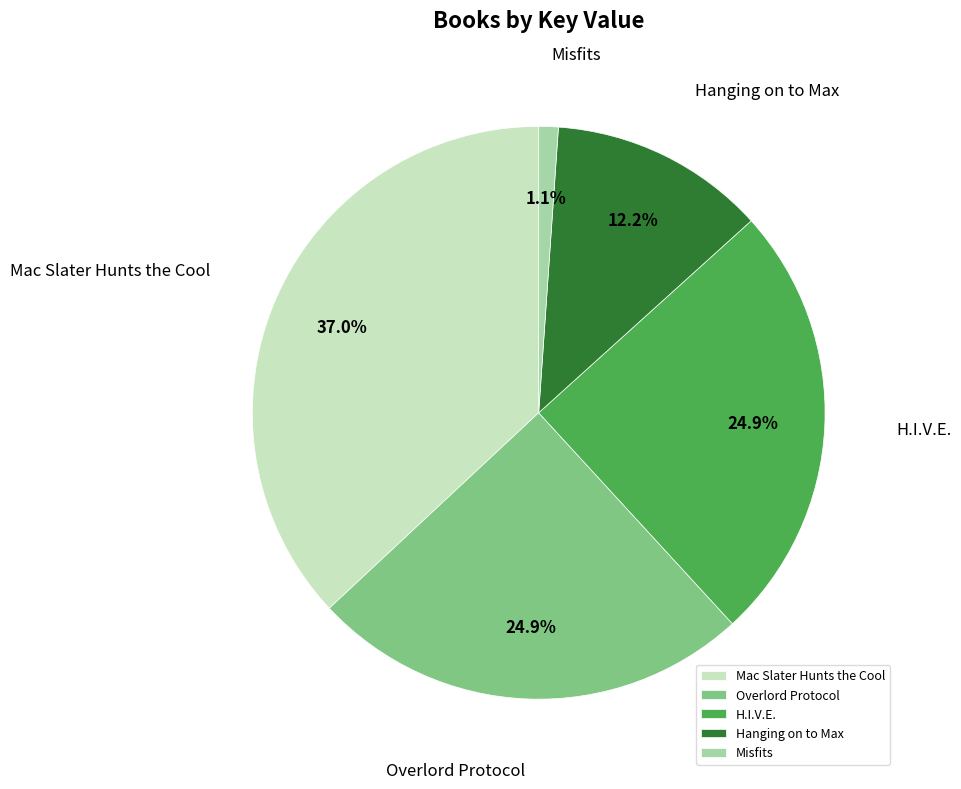

Is the sum of Overlord Protocol and Misfits greater than half?

No